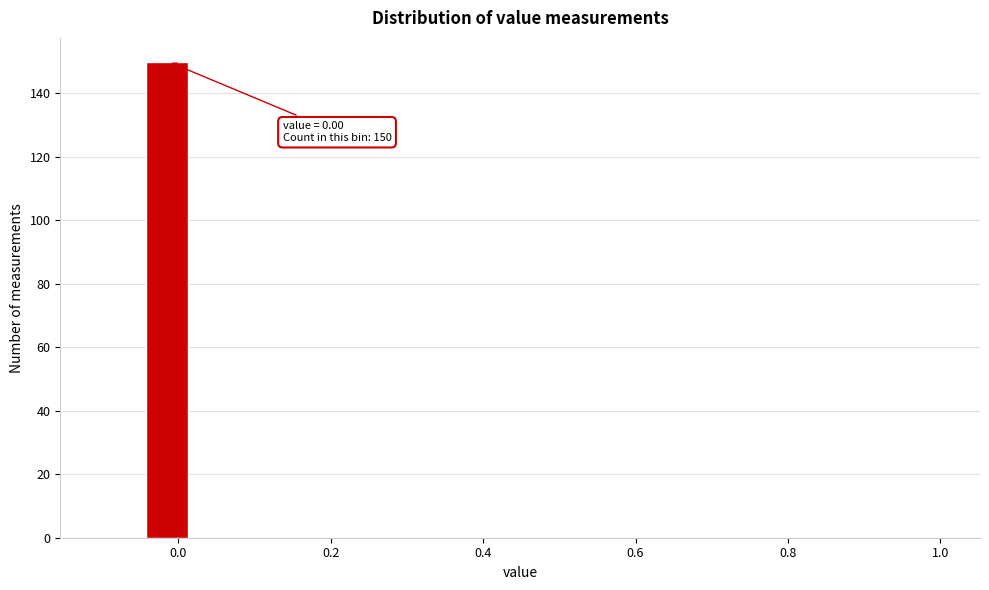

Around what value on the x-axis is the tallest bar? Give the approximate position of its centre, as read against the axis.

-0.02